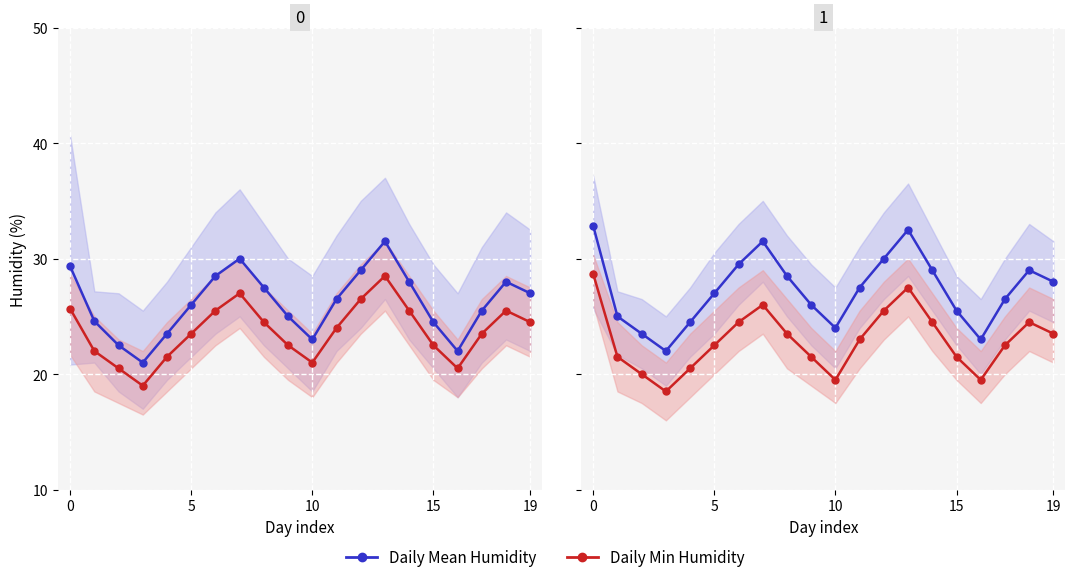

Which series changed the most between 10 and 13?

Daily Mean Humidity